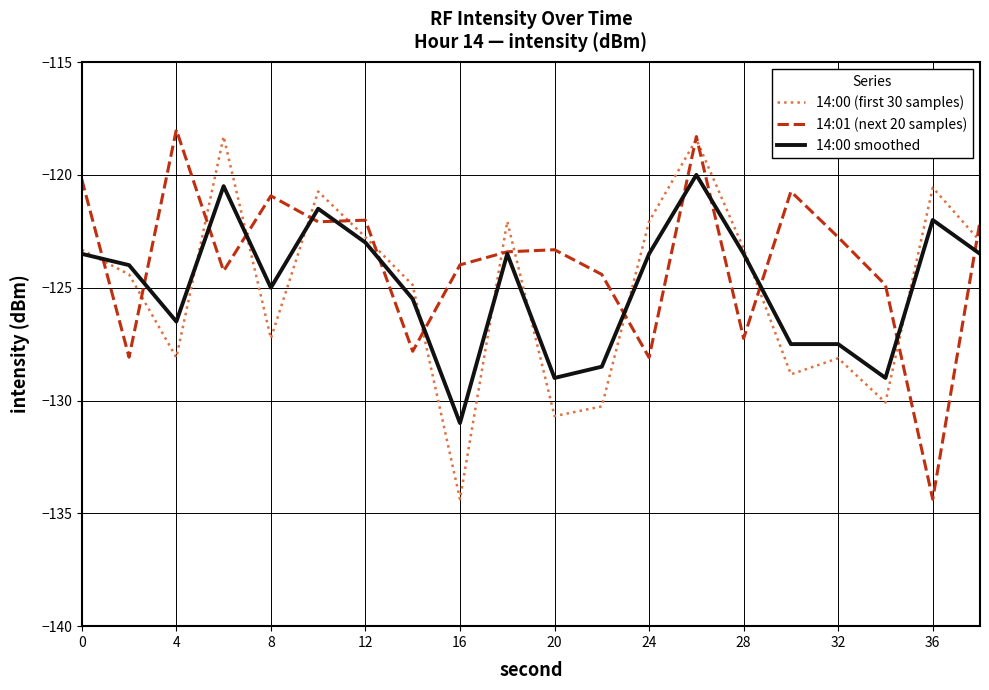

What is the greatest value displayed?

-118.0